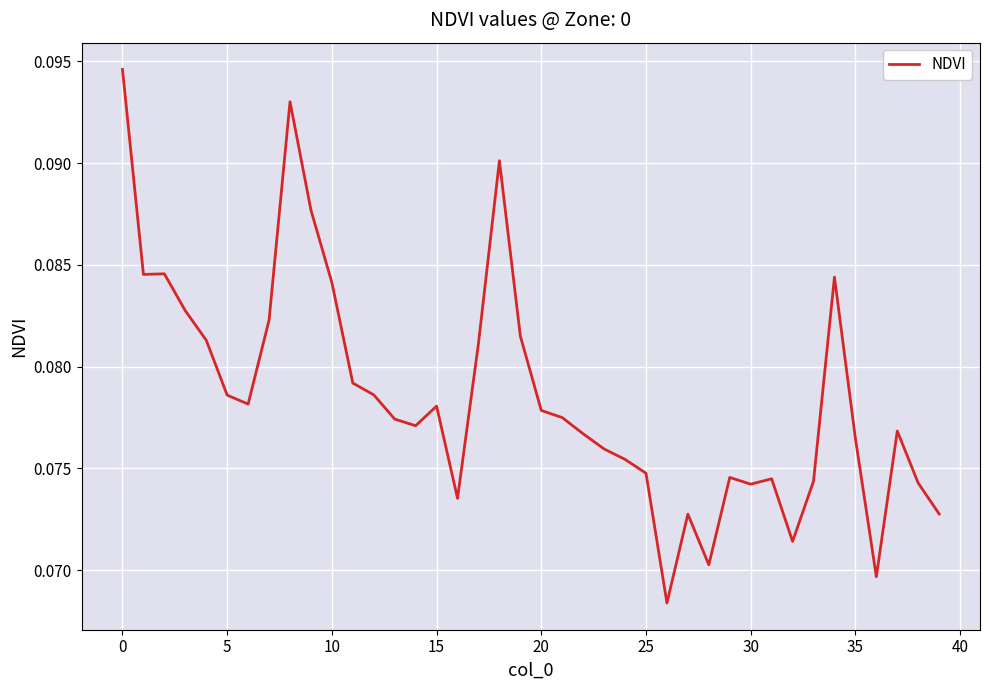

How many lines are shown in the chart?

1